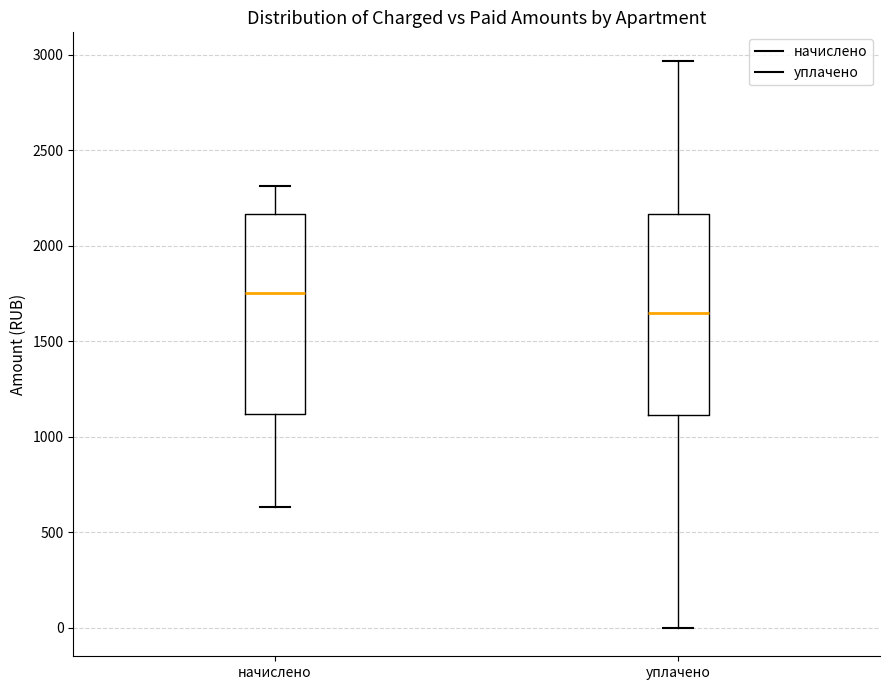

Where does the upper whisker of the box for уплачено end on the y-axis? The values are not printed on the chart, so give them approximately, as read against the axis.

2950